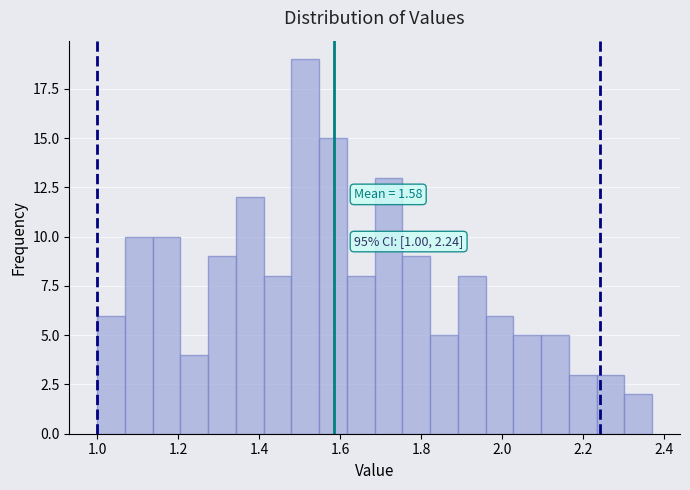

Around what value on the x-axis is the tallest bar? Give the approximate position of its centre, as read against the axis.

1.52